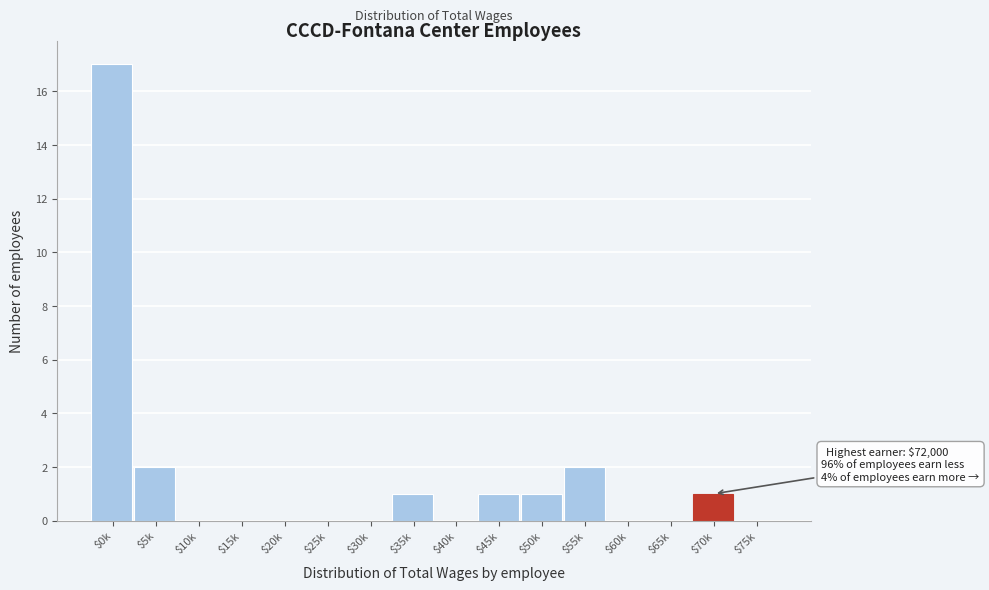

True or false: the data shows 1 at $45k.

True